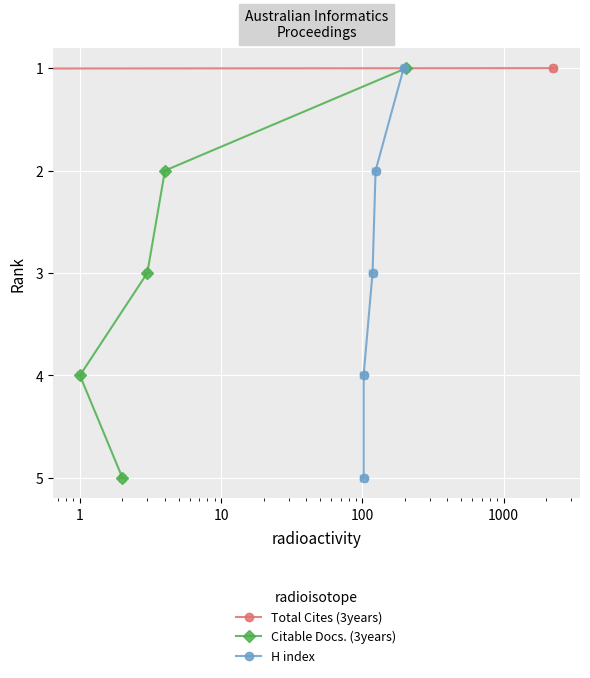

What is the total value across all series at 100?

15